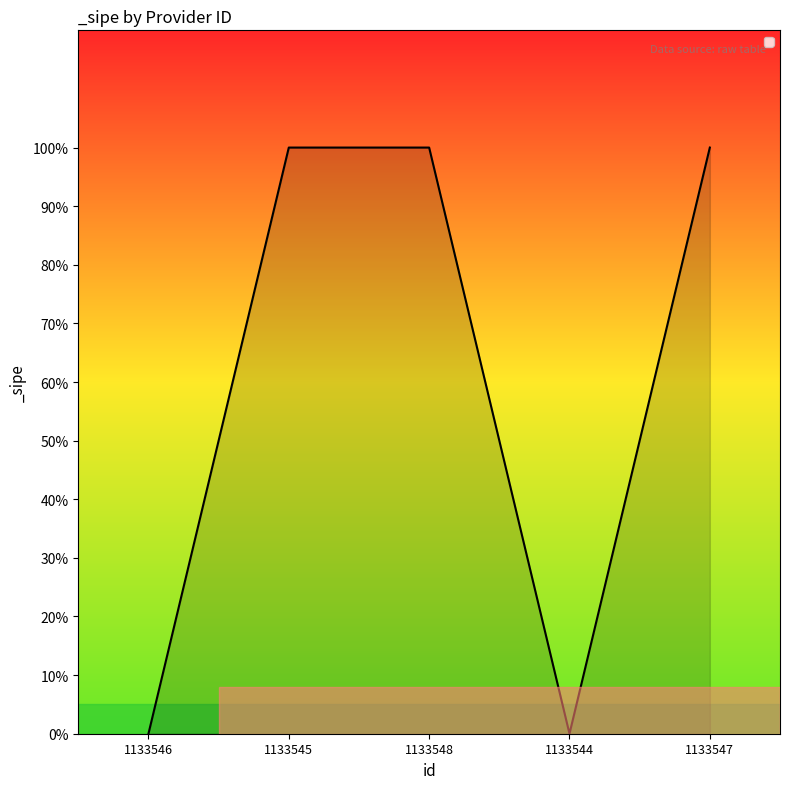

Is this an area chart (filled region under the line)?

Yes